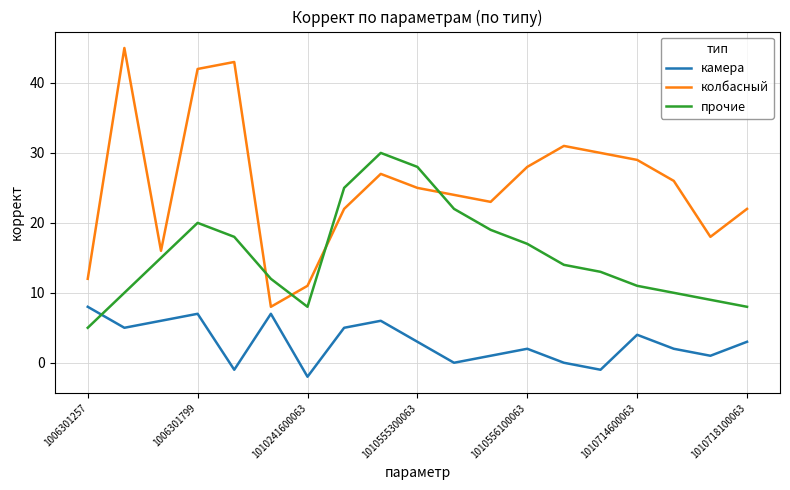

How many intersections are there between камера and прочие?

1